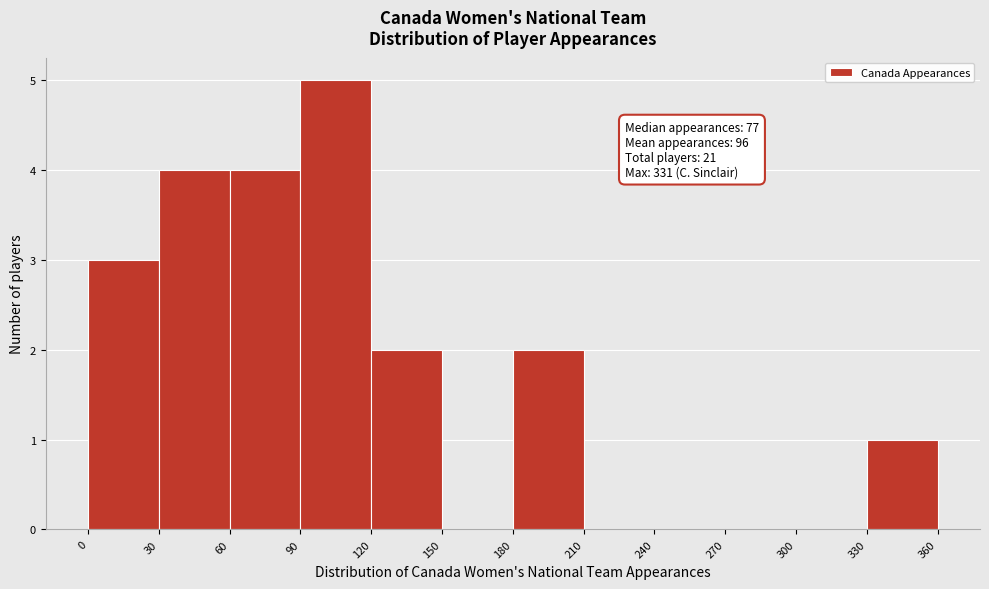

Which range on the x-axis has the tallest bar?

90 to 120